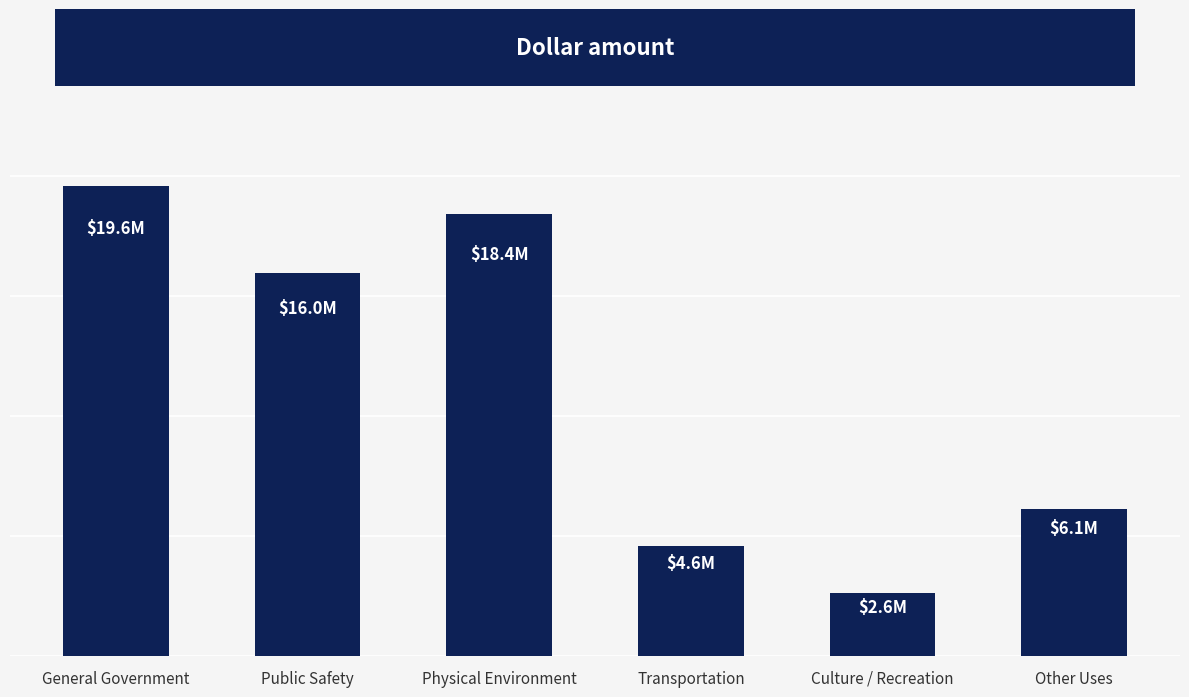

What is the approximate value at General Government?

19594358